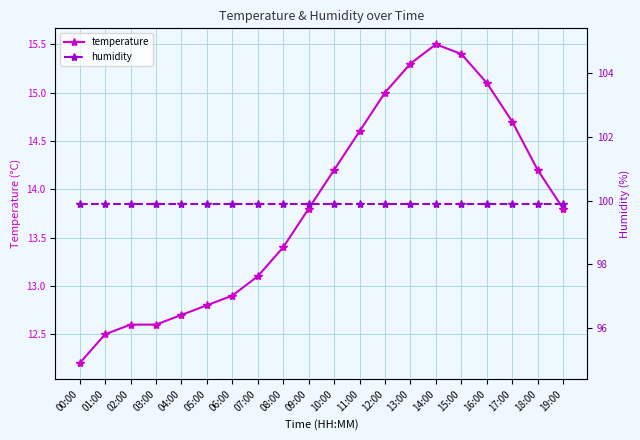

Where is the first local maximum for temperature?

14:00